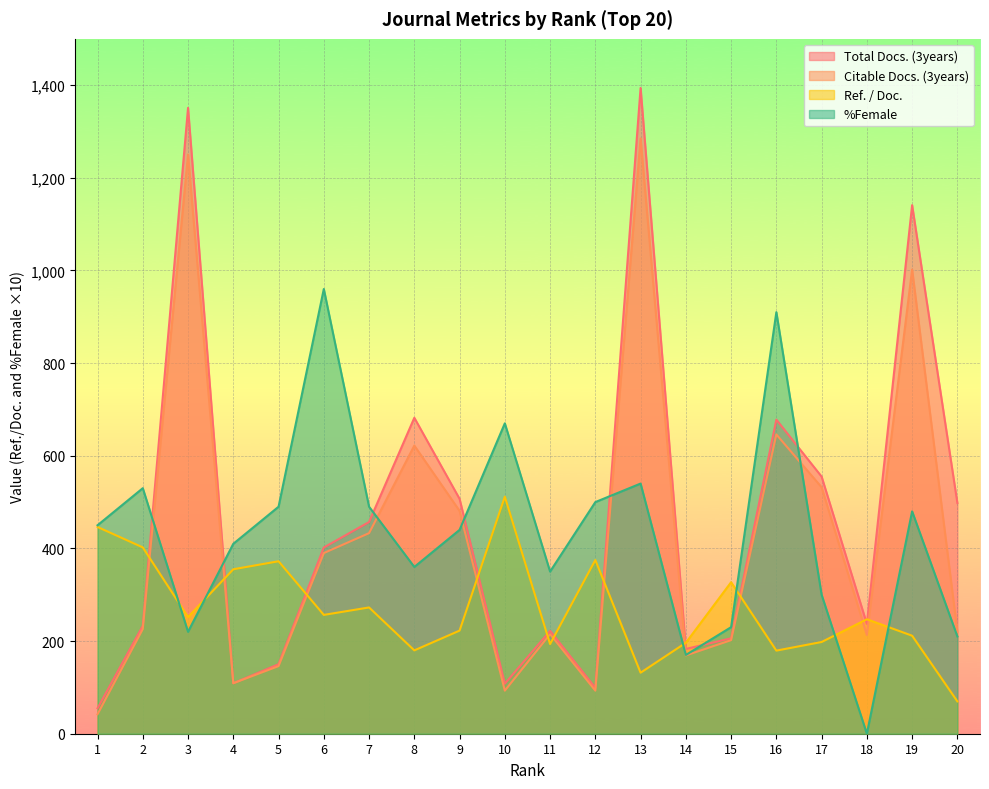

Between 2 and 15, which series saw the biggest shift?

%Female